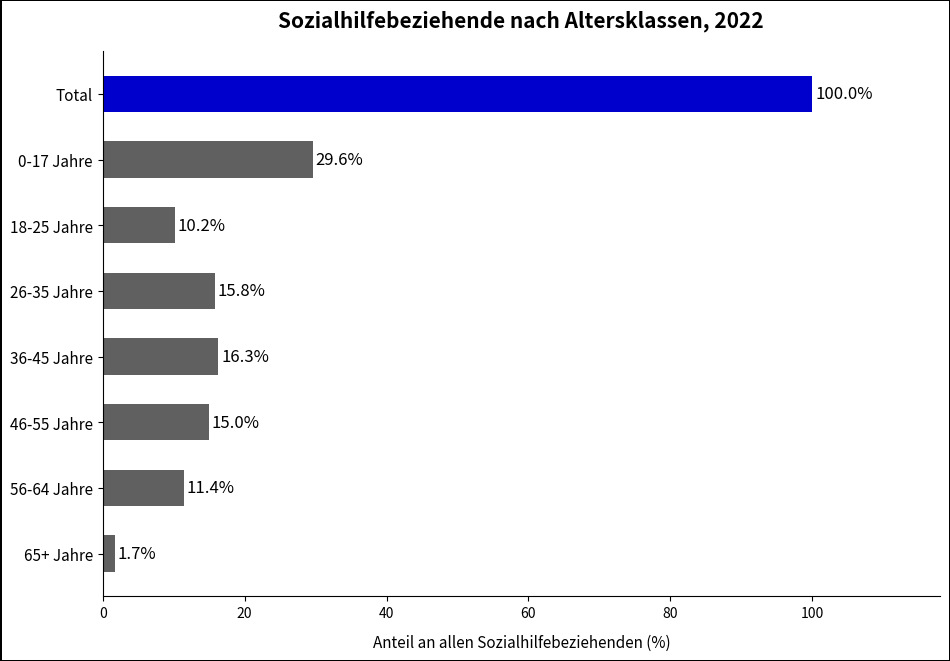

What is the difference between the second highest and minimum values?

27.9